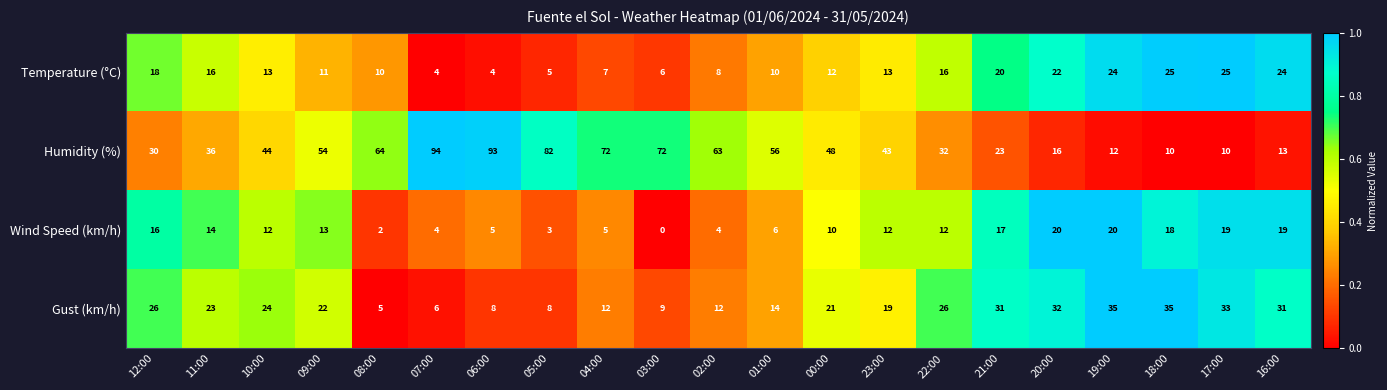

What is the difference between the highest and lowest values at 01:00?

50